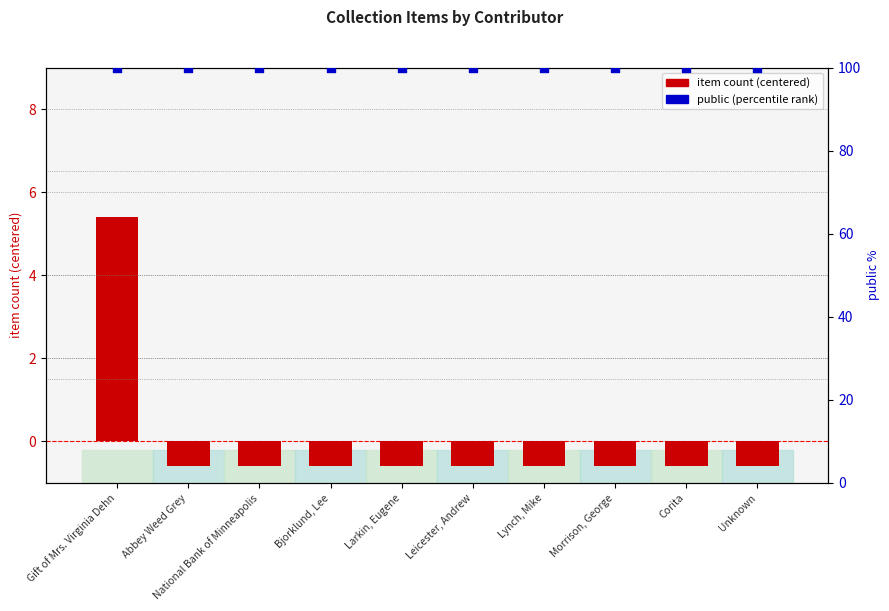

What are all the series names shown in the legend?

item count (centered), public (percentile)